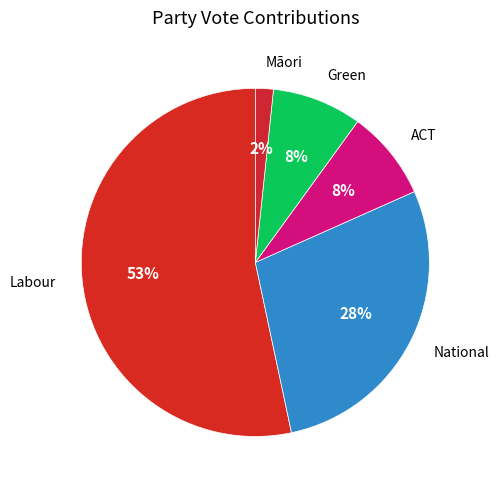

To the nearest percent, what is the average slice percentage?

20%